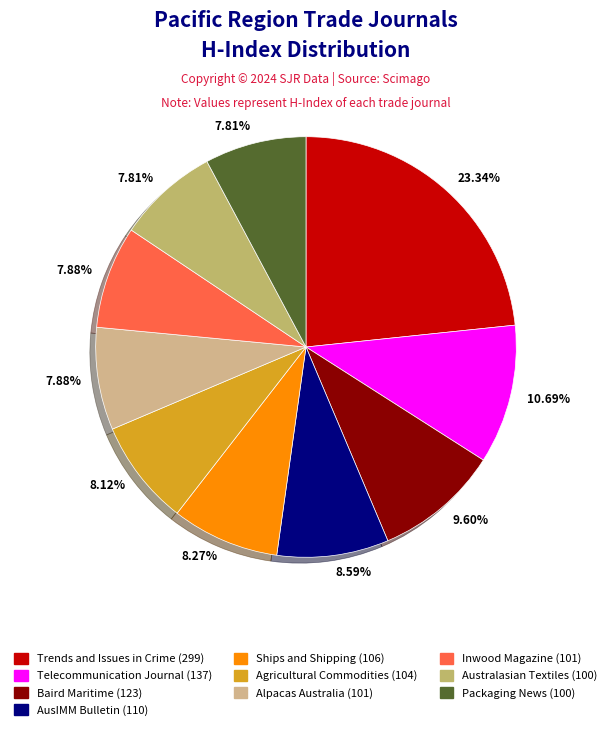

What percentage is the AusIMM Bulletin slice, to the nearest percent?

9%